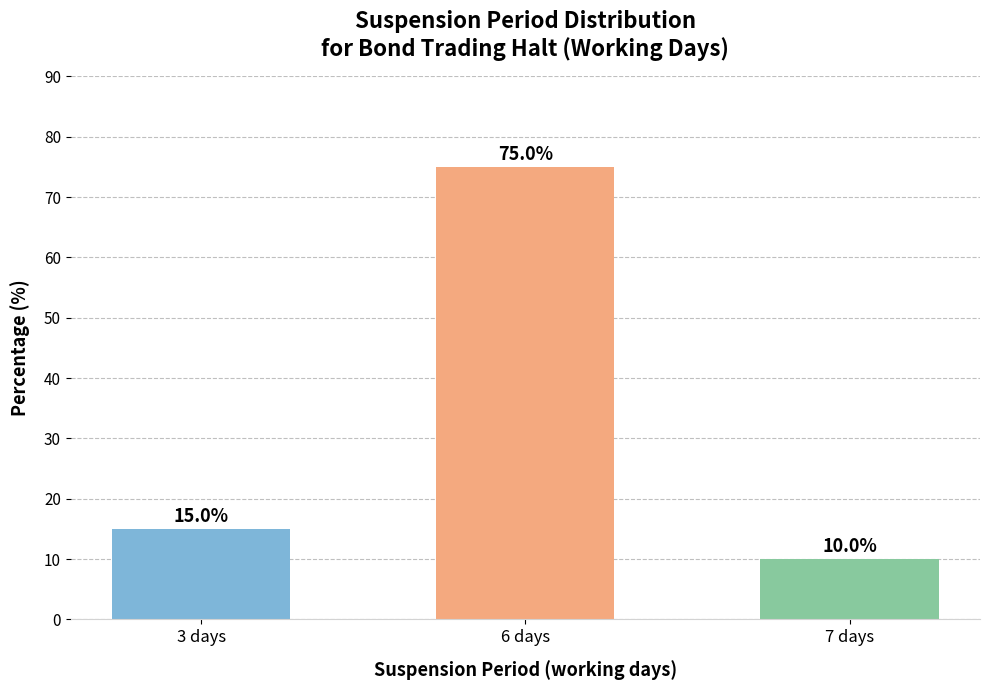

What position from the right is 3 days?

3